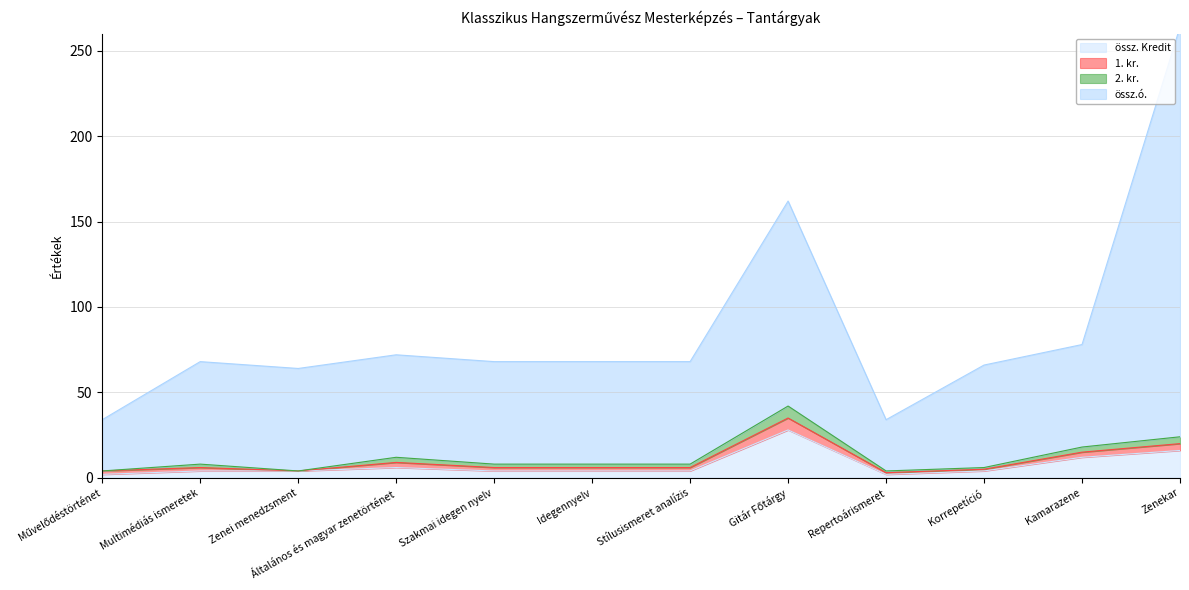

What is the sum of the össz. Kredit values at Zenei menedzsment and Gitár Főtárgy?

32